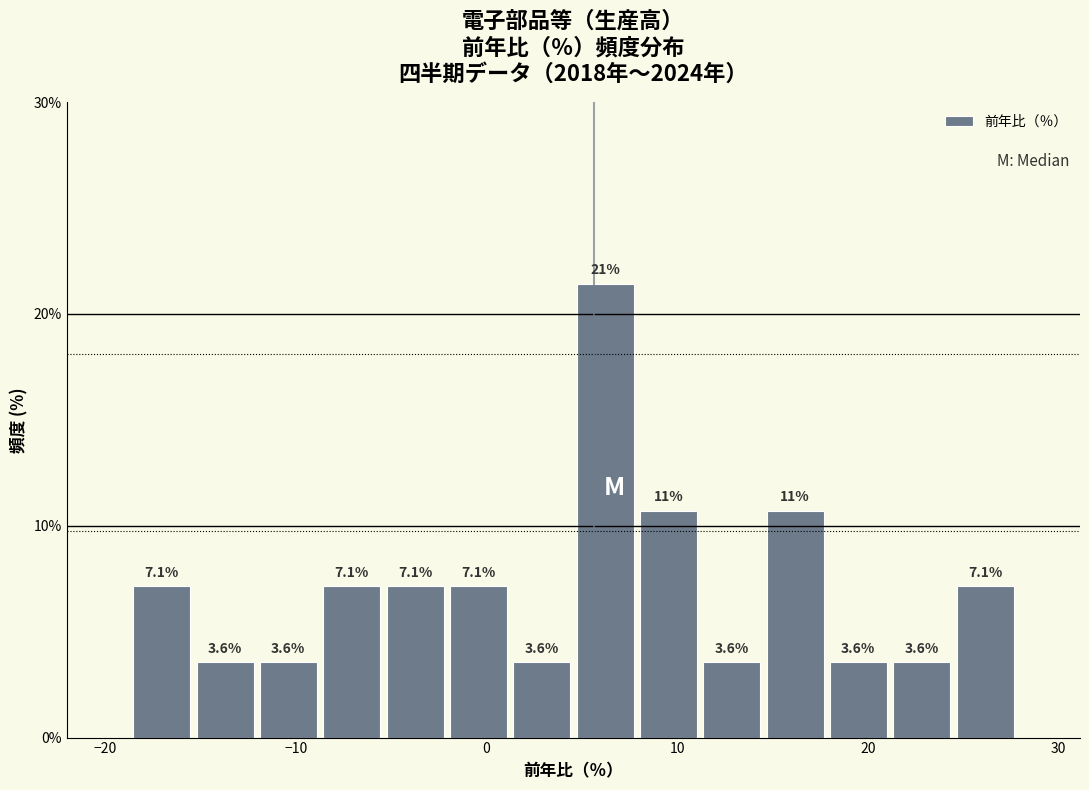

Around what value on the x-axis is the tallest bar? Give the approximate position of its centre, as read against the axis.

6